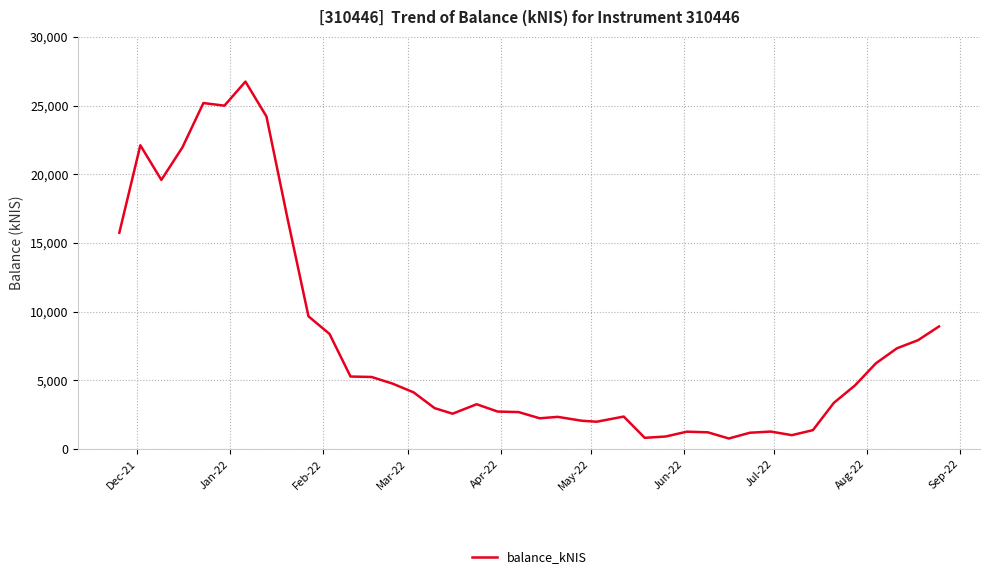

What is the greatest value displayed?

26746.5